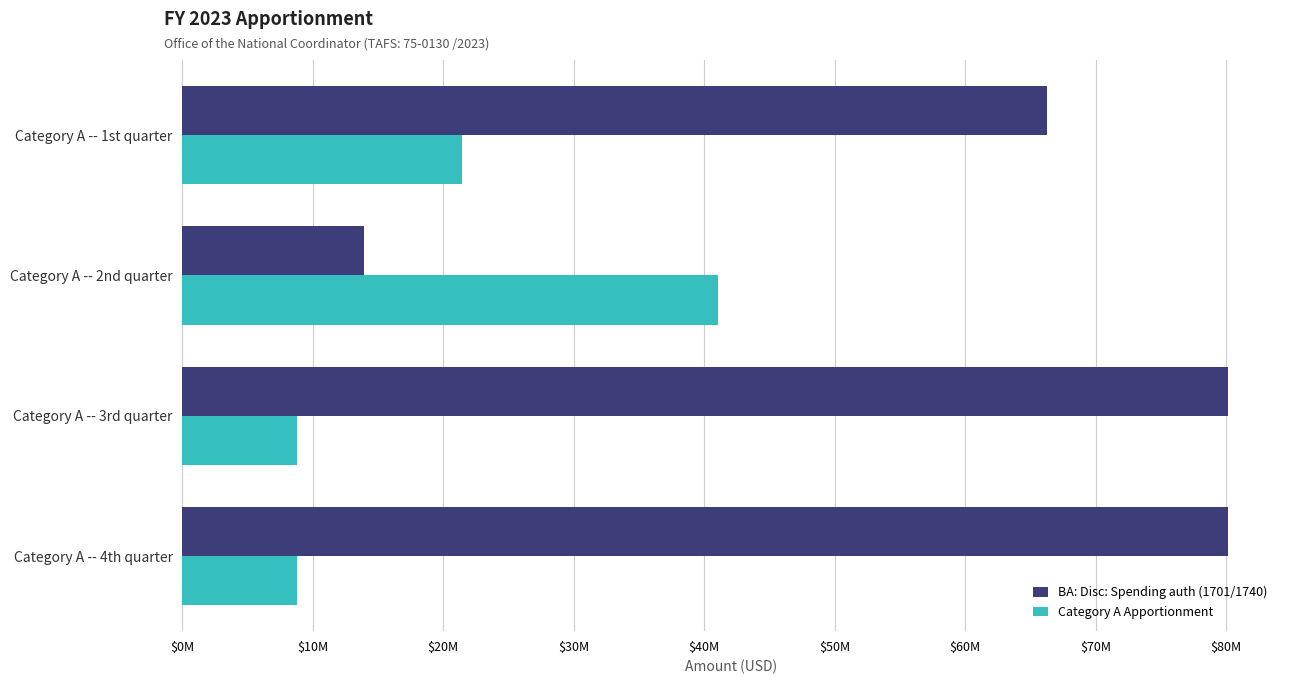

Count the BA: Disc: Spending auth (1701/1740) values in the range 66238000 to 80128000.

3